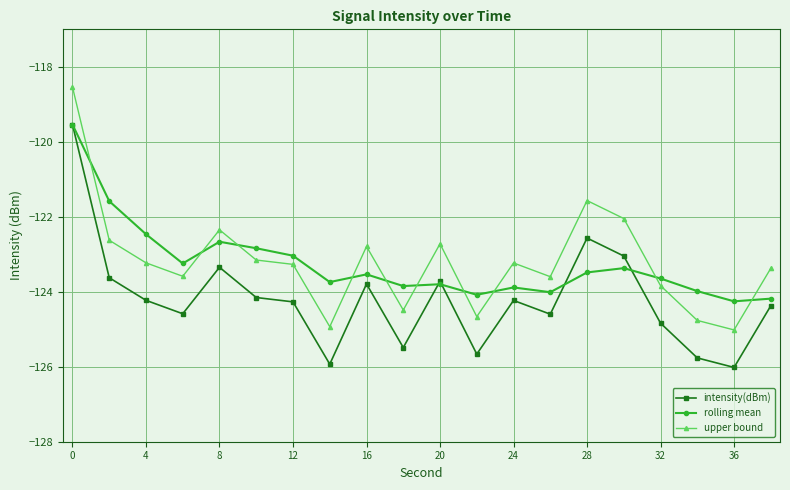

What is the value of the rolling mean point at the 19th from the left?

-124.3